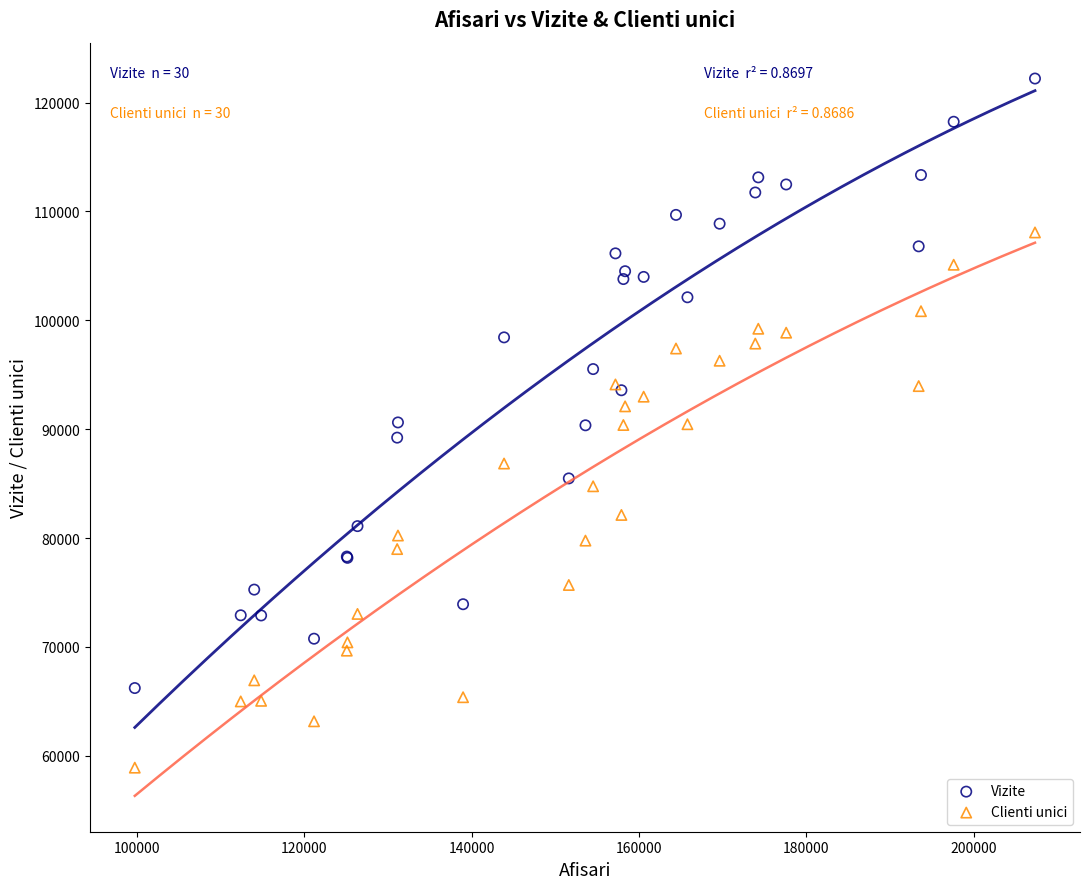

Which series reaches the maximum Y coordinate?

Vizite